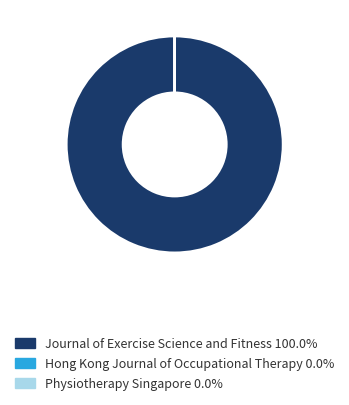

True or false: Journal of Exercise Science and Fitness accounts for 100% of the total.

True